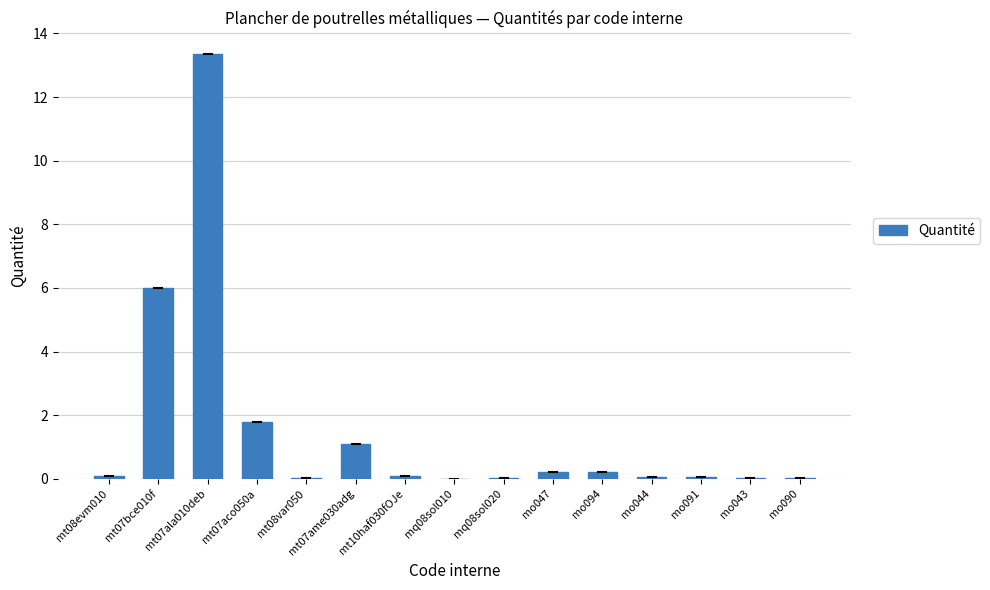

Read the value at mt07aco050a.

1.8